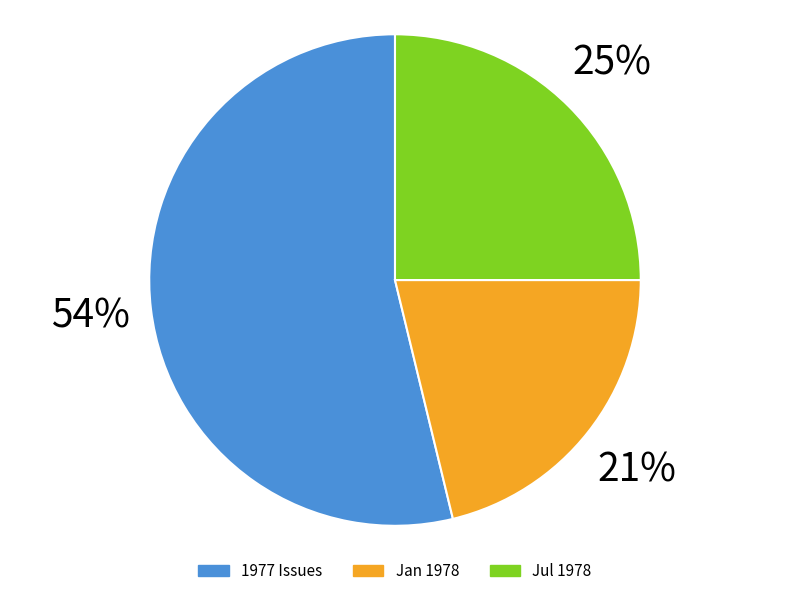

Approximately how many times larger is the value at Jul 1978 compared to 1977 Issues?

0.5